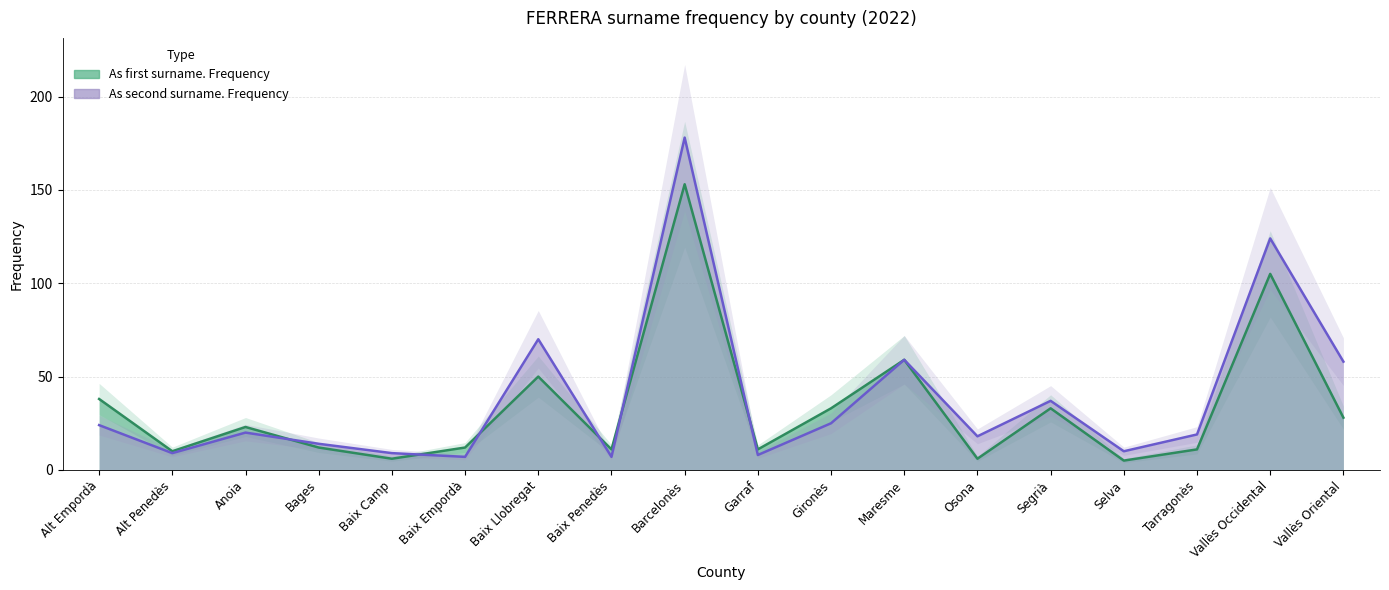

What is the value of the As first surname. Frequency point at the 4th from the left?

12